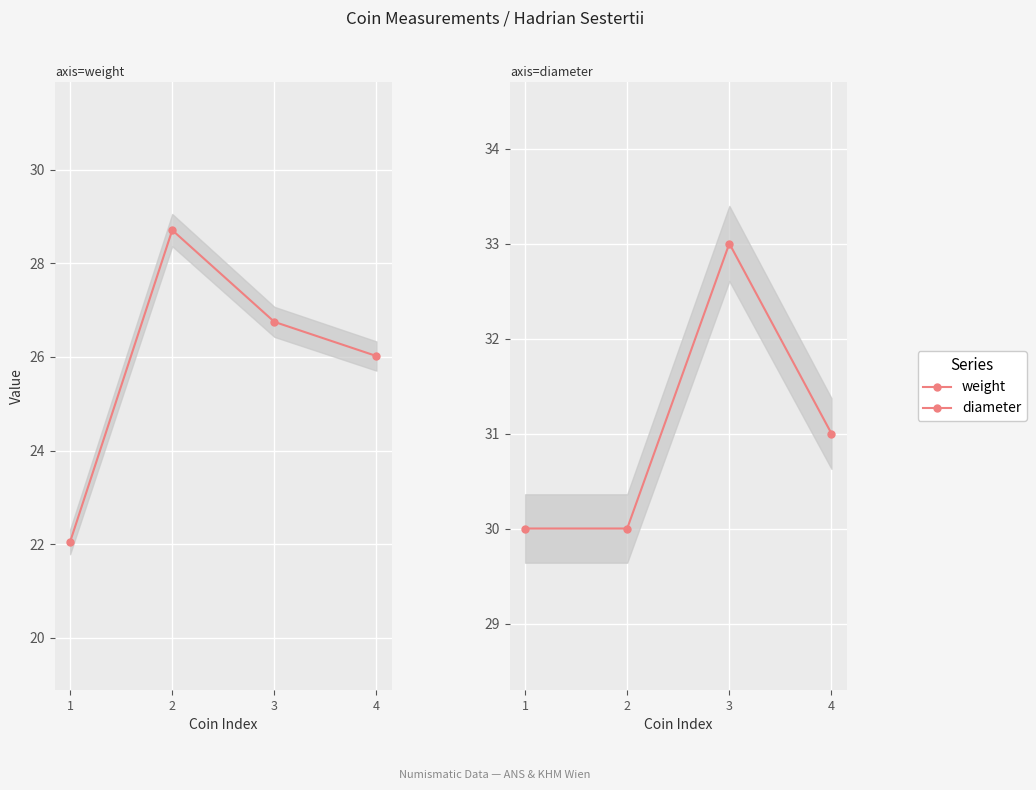

What is the spread (max minus min) of values at 4?

5.0